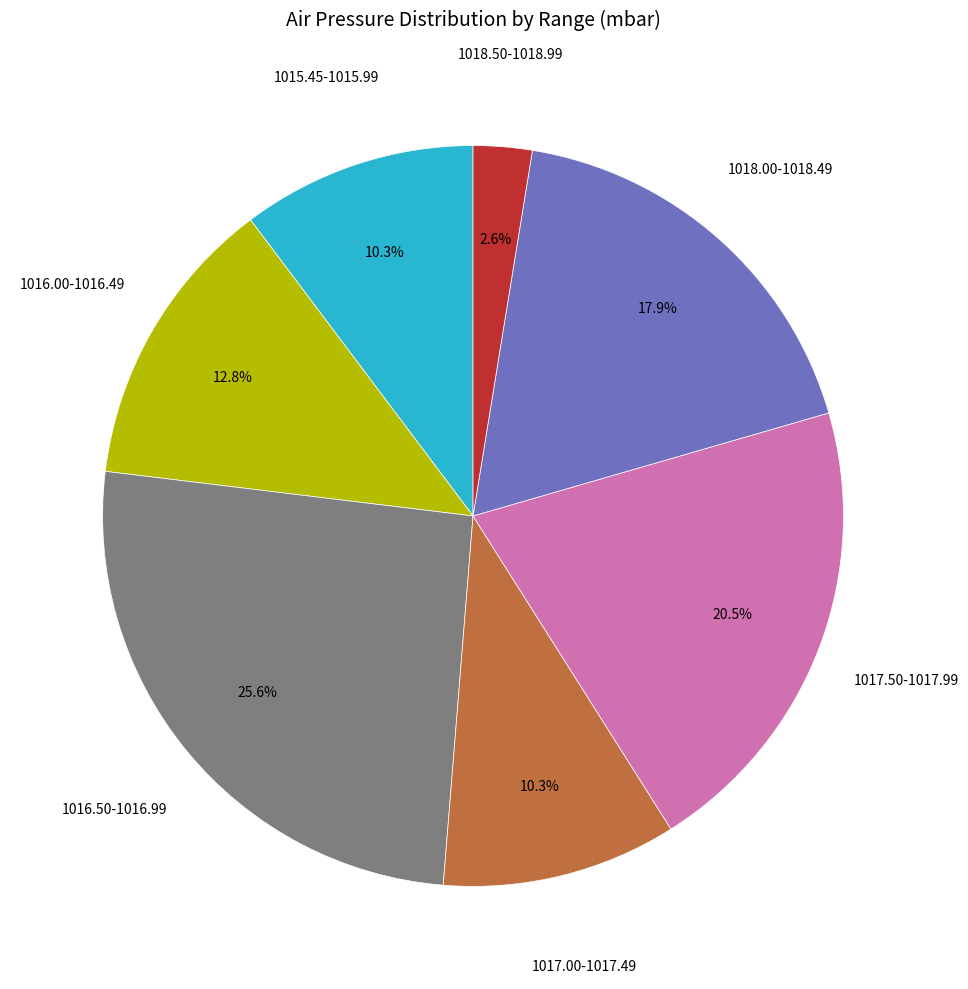

Does any single category account for the majority?

No